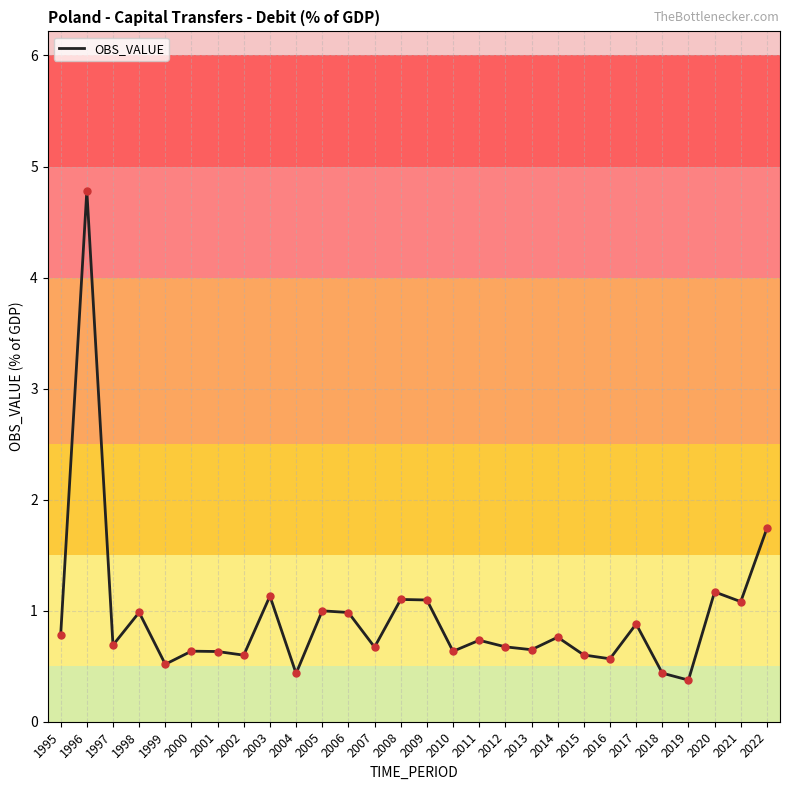

At which category does the data reach its first local valley?

1997